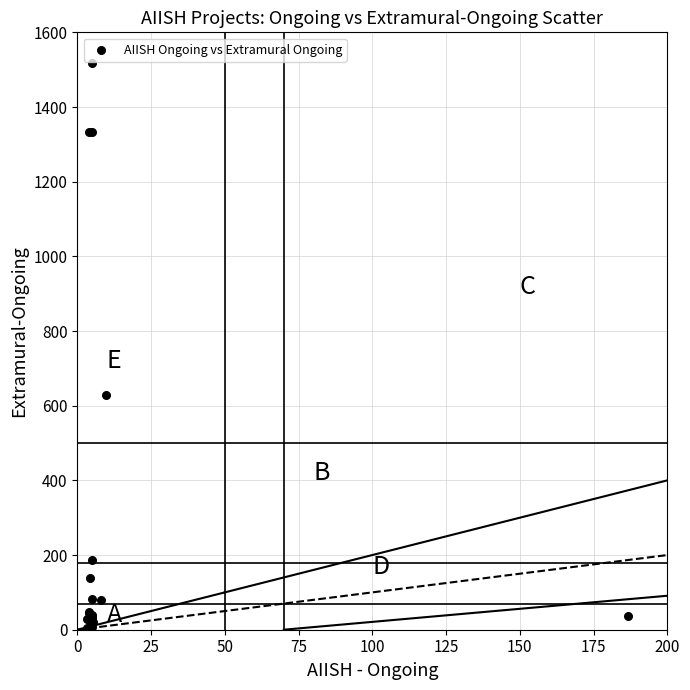

What Y value in the scatter plot is closest to 761?

628.3